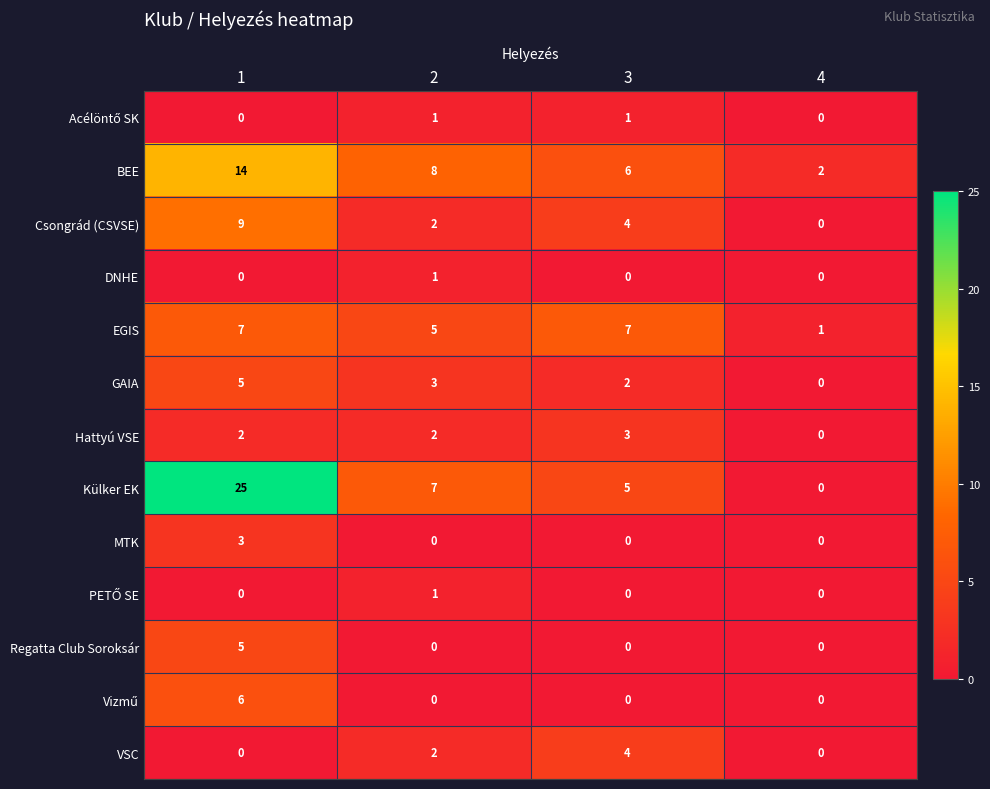

What is the greatest value displayed?

25